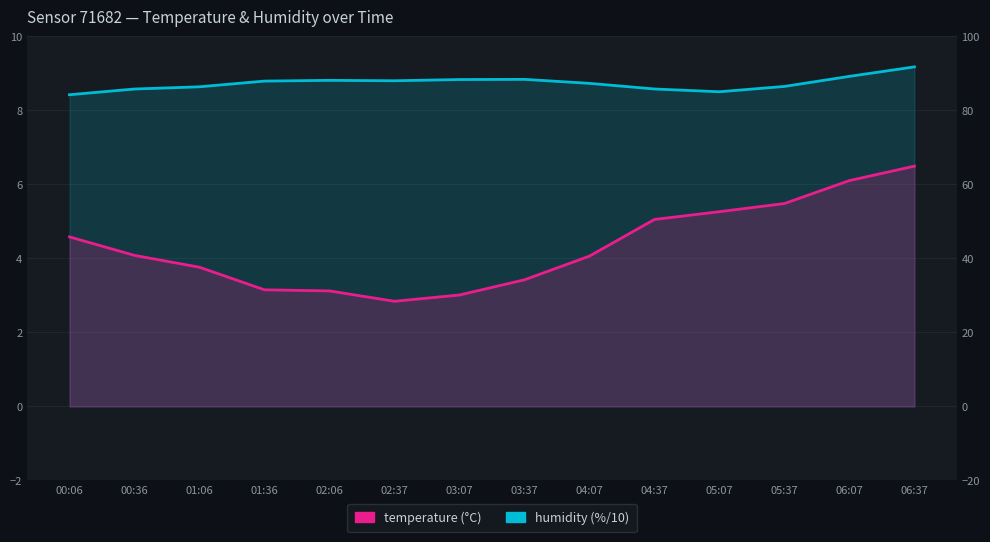

True or false: humidity and temperature cross at least once.

False